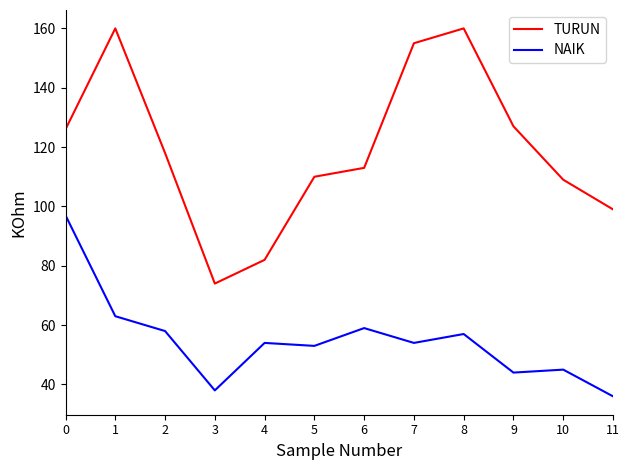

True or false: TURUN and NAIK intersect in this chart.

False